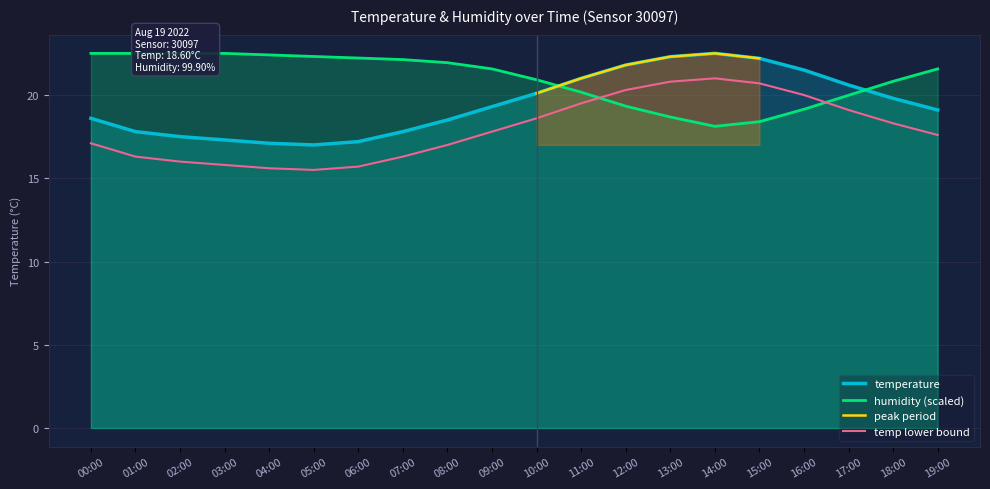

Reading left to right, transcribe all the data shown in this chart.

temperature: 18.6	17.8	17.5	17.3	17.1	17.0	17.2	17.8	18.5	19.3	20.1	21.0	21.8	22.3	22.5	22.2	21.5	20.6	19.8	19.1
humidity: 22.5	22.5	22.5	22.5	22.4	22.3	22.2	22.1	21.9	21.6	20.9	20.2	19.3	18.7	18.1	18.4	19.1	20.0	20.8	21.6